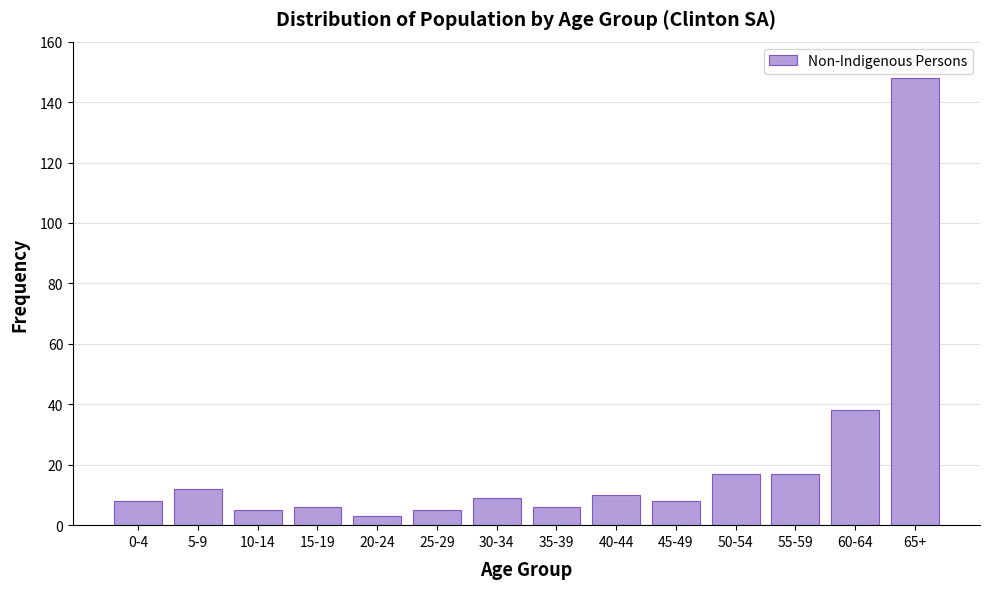

Reading left to right, extract all data points from this chart.

0-4=8	5-9=12	10-14=5	15-19=6	20-24=3	25-29=5	30-34=9	35-39=6	40-44=10	45-49=8	50-54=17	55-59=17	60-64=38	65+=148